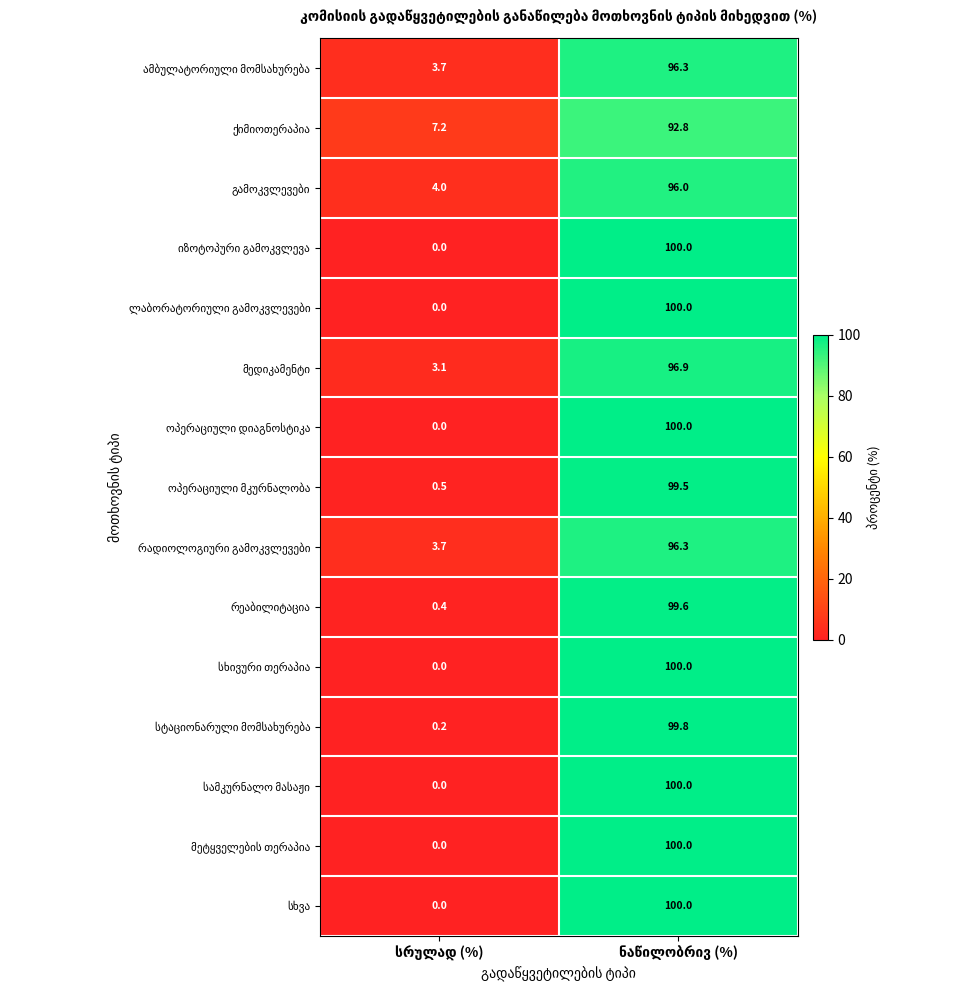

What is the maximum value shown in the chart?

100.0